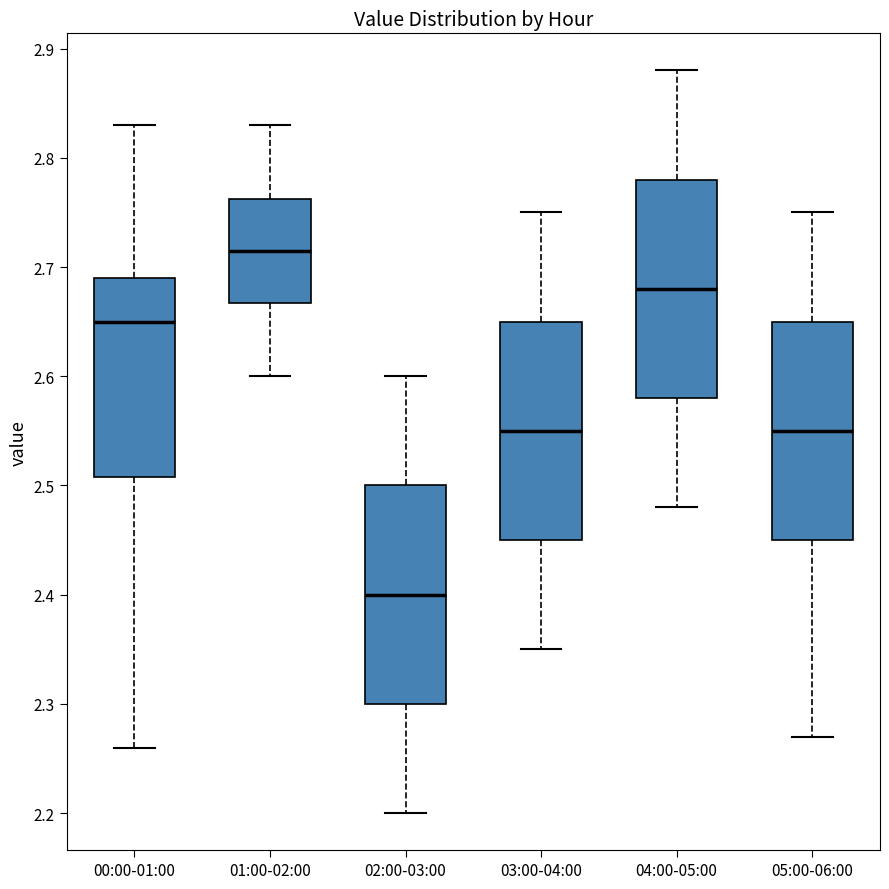

Where does the lower whisker of the box for 03:00-04:00 end on the y-axis? The values are not printed on the chart, so give them approximately, as read against the axis.

2.35